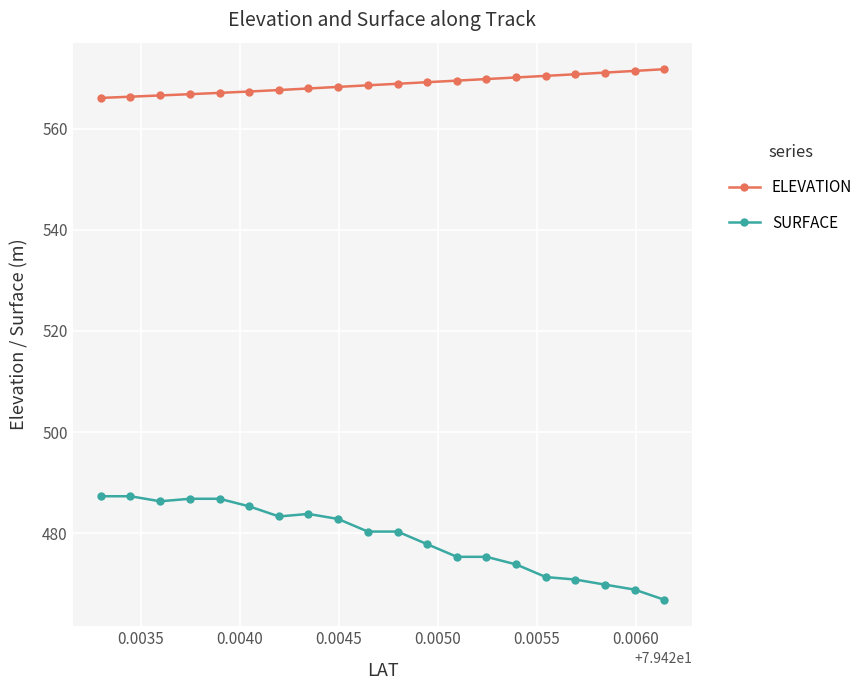

What is the smallest value displayed?

466.8